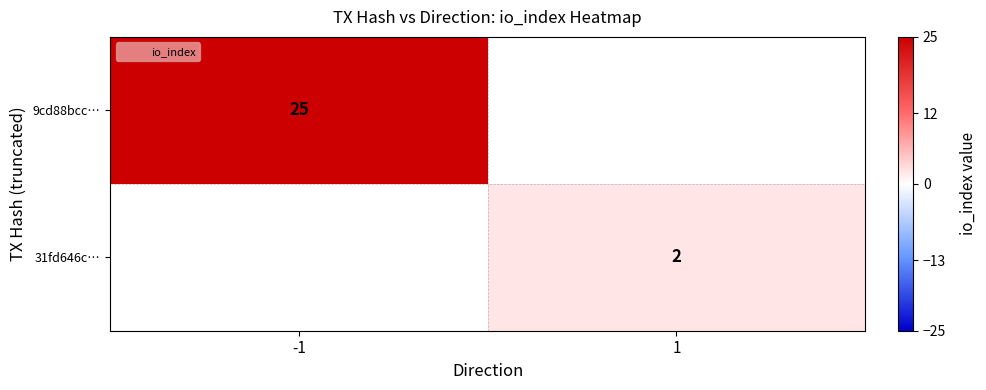

The 9cd88bcc… series shows 25 at -1. True or false?

True